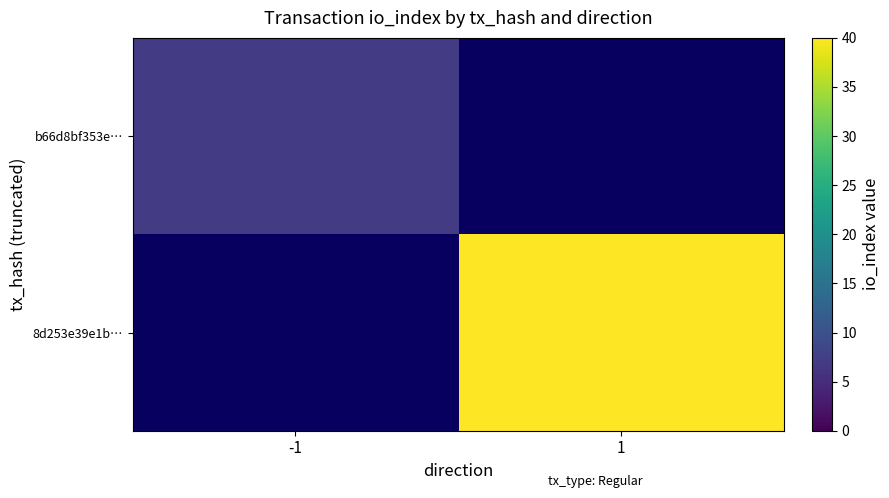

List the series in order of their peak value, lowest first.

b66d8bf353e…, 8d253e39e1b…